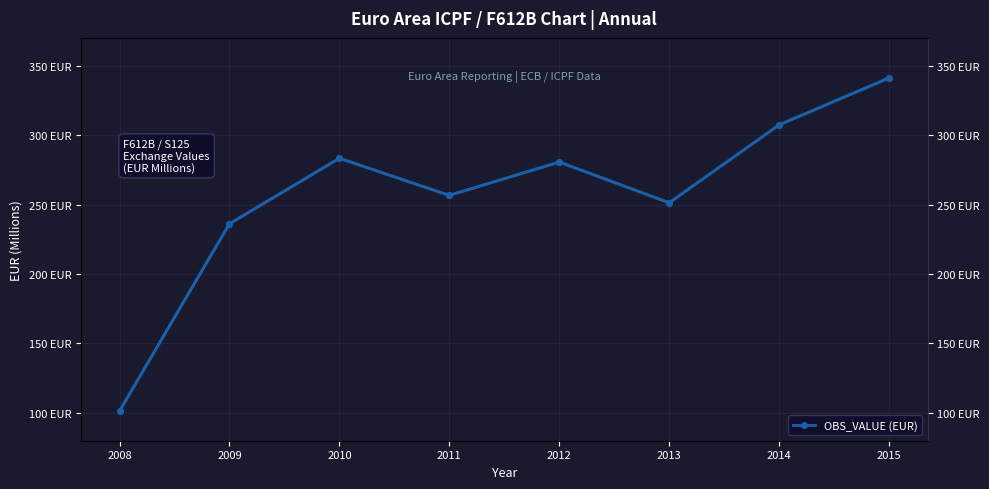

How many lines are shown in the chart?

2